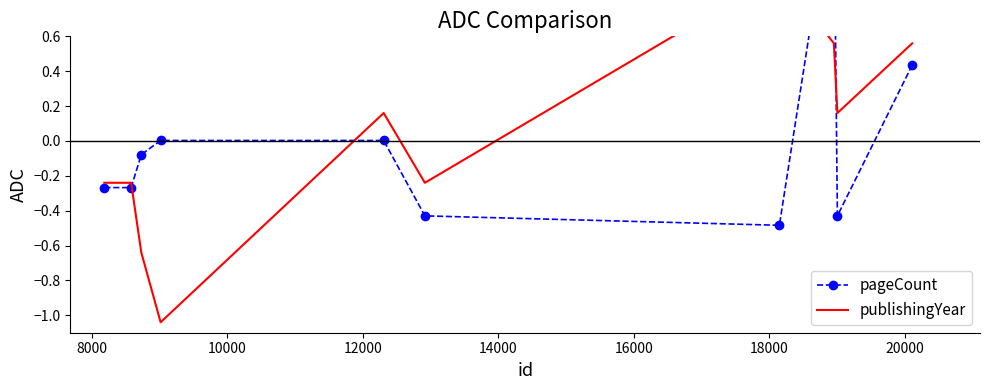

At how many categories does at least one series exceed 1?

1